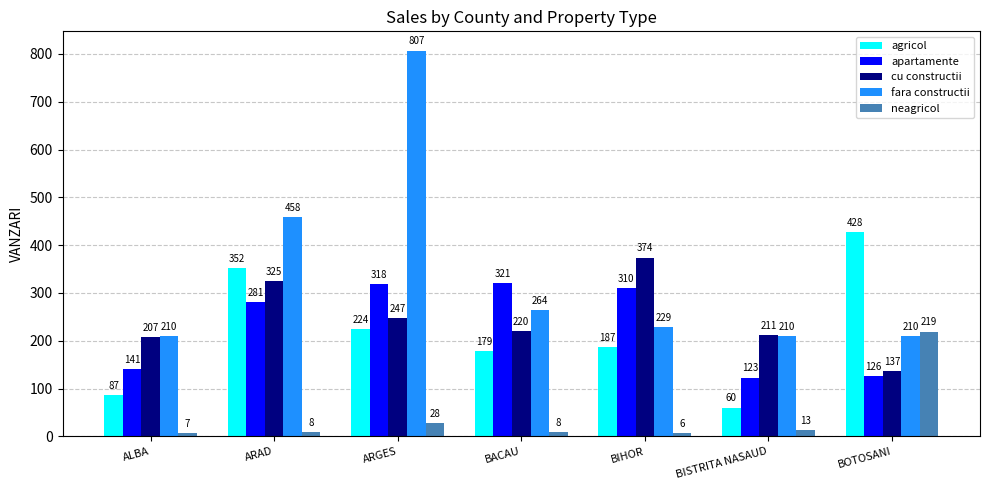

What is the label of the 1st bar from the left?

ALBA